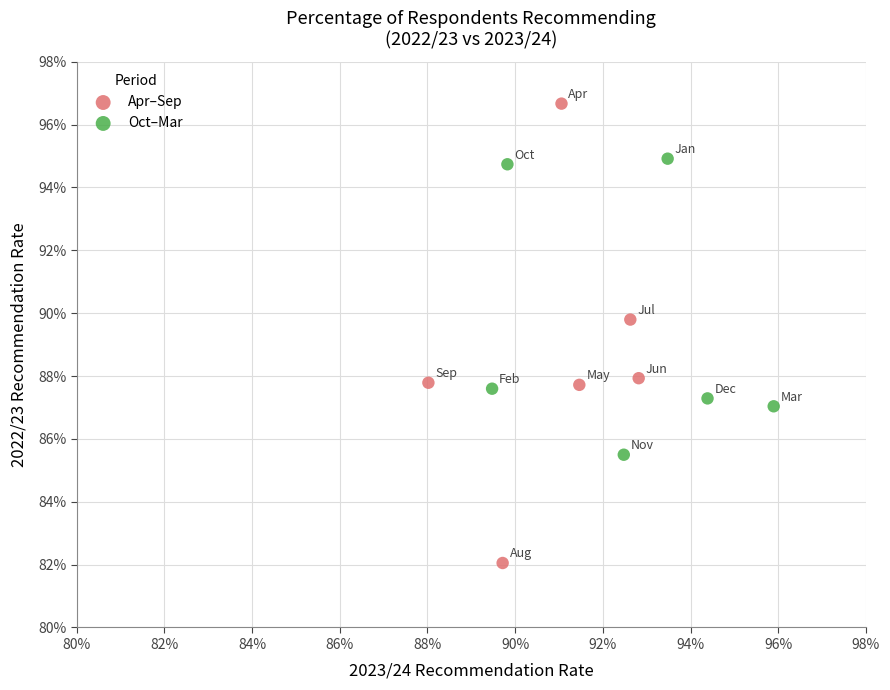

Which series has the largest Y range (max minus min)?

Apr–Sep